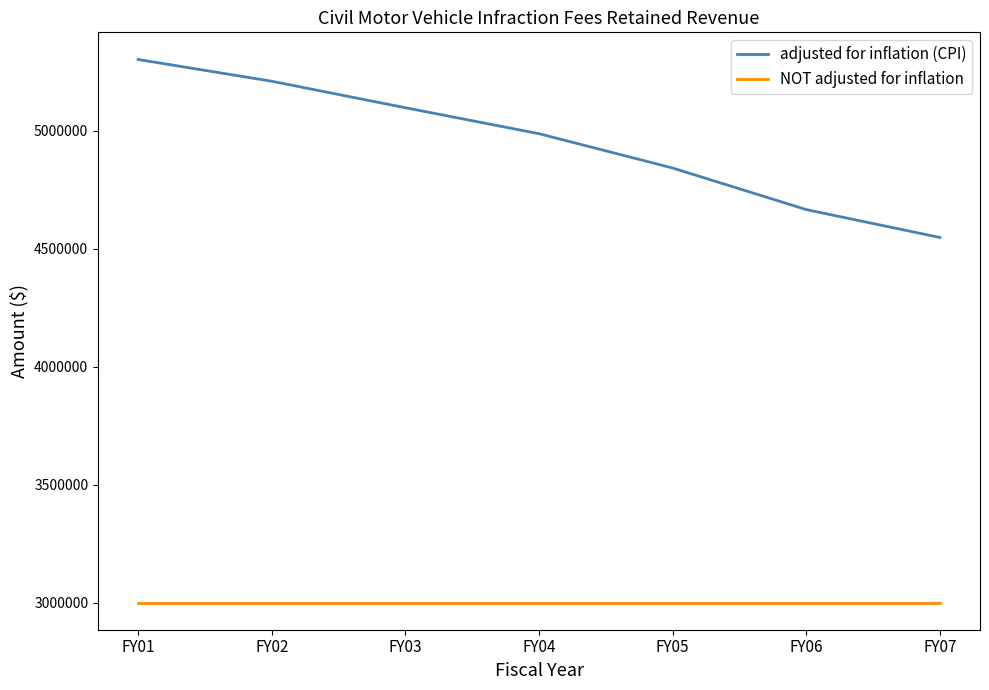

How many distinct data groups are displayed?

2